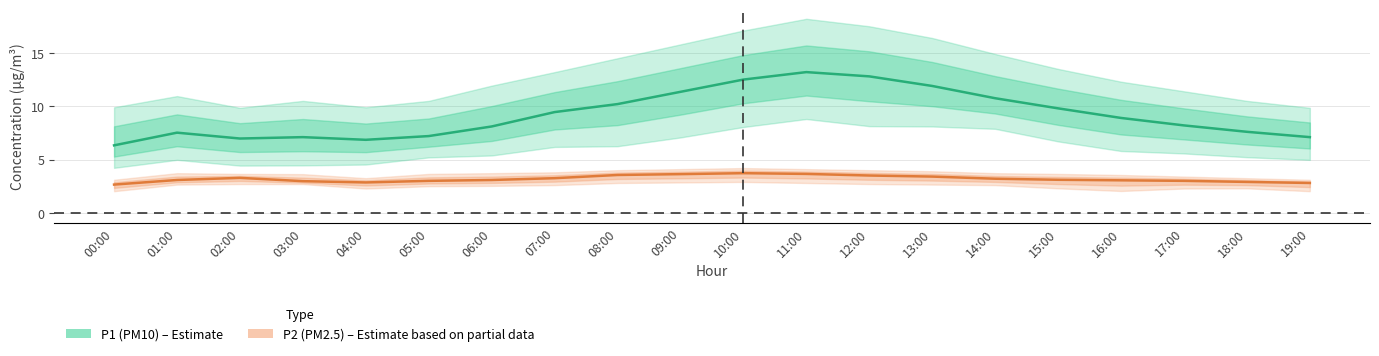

Between 13:00 and 18:00, which series saw the biggest shift?

P1 mean